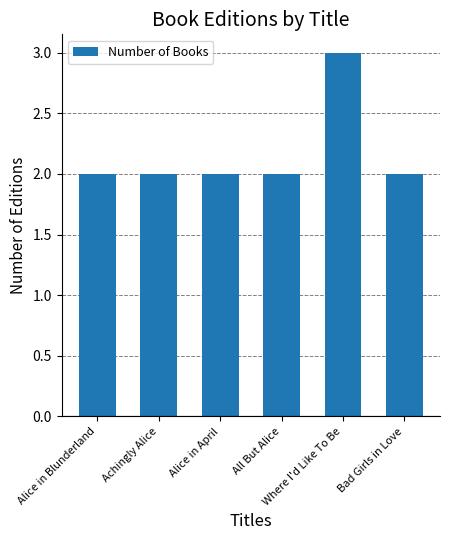

How many bars are there in total?

6